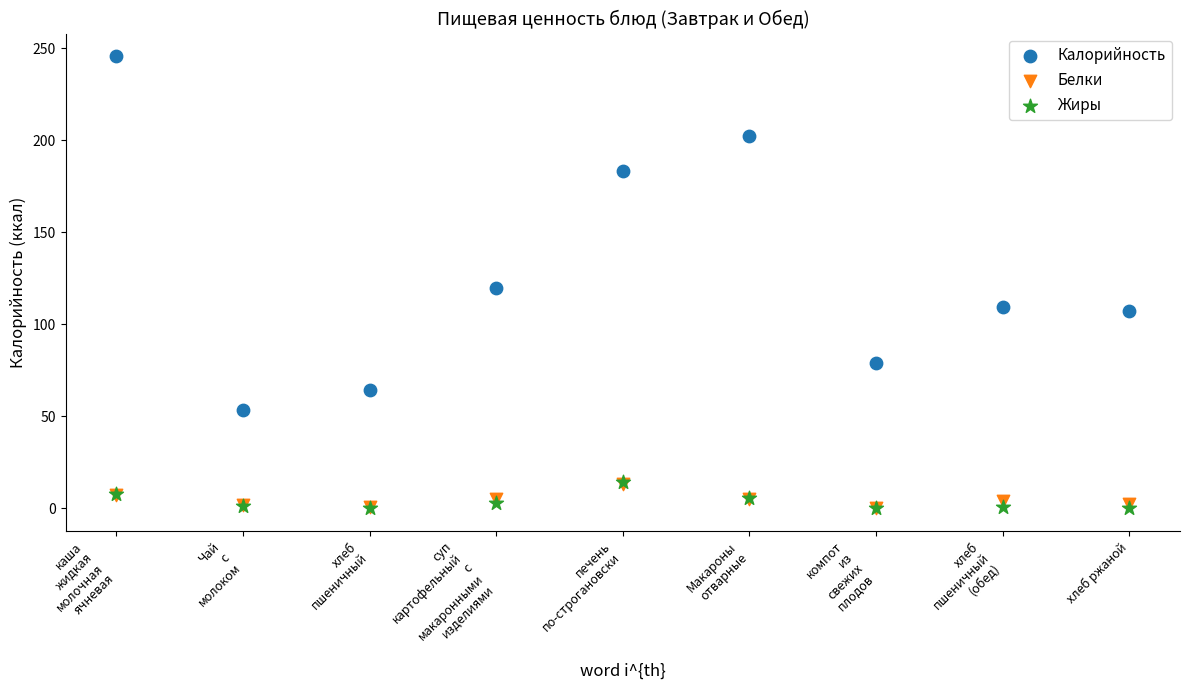

Which series has the widest spread of Y values?

Калорийность